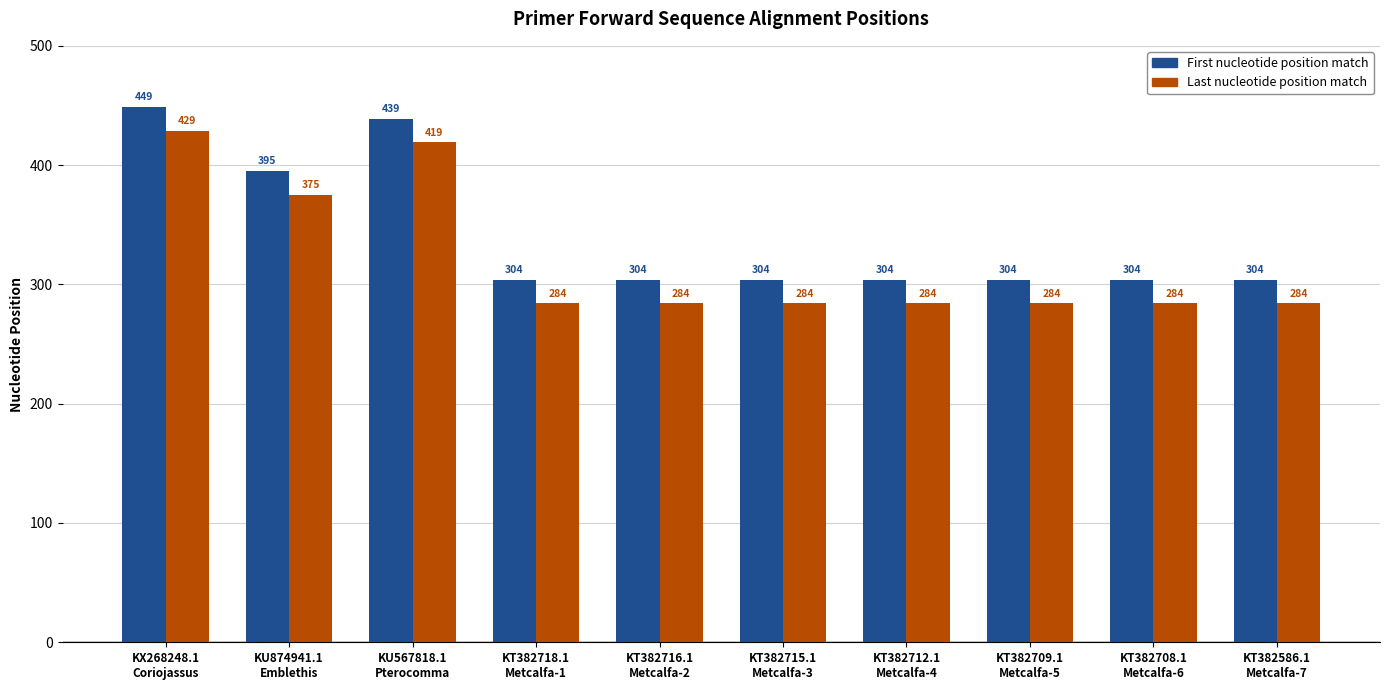

Which series has the largest total across all categories?

First nucleotide position match